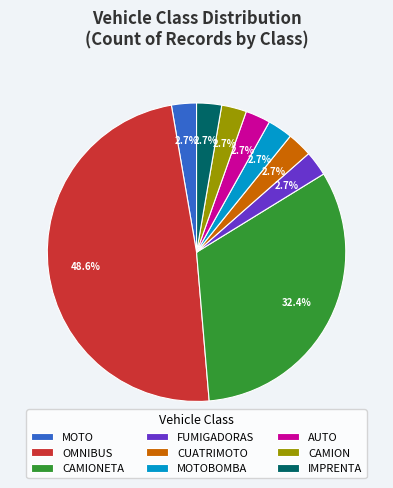

What percentage is the CAMIONETA slice, to the nearest percent?

32%